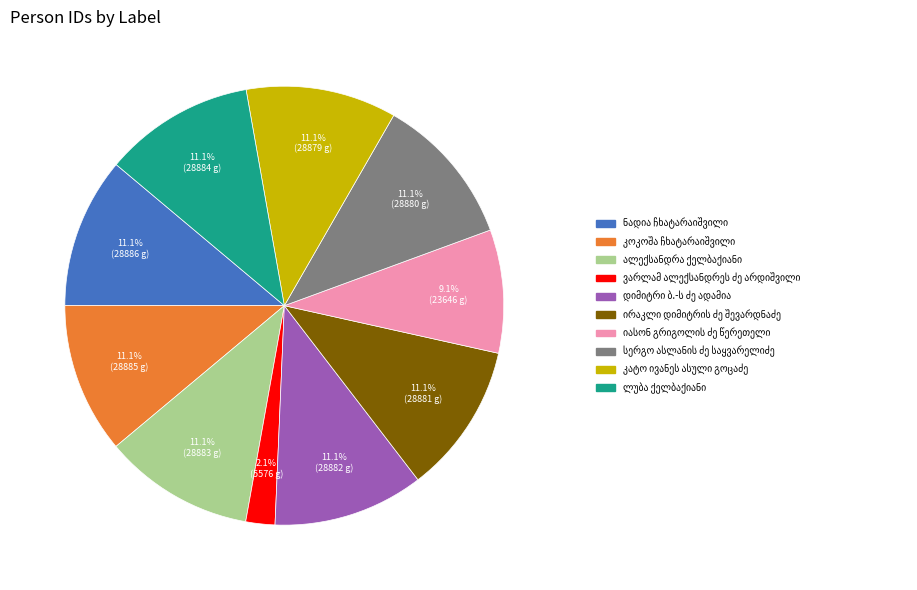

How many segments does this pie chart have?

10